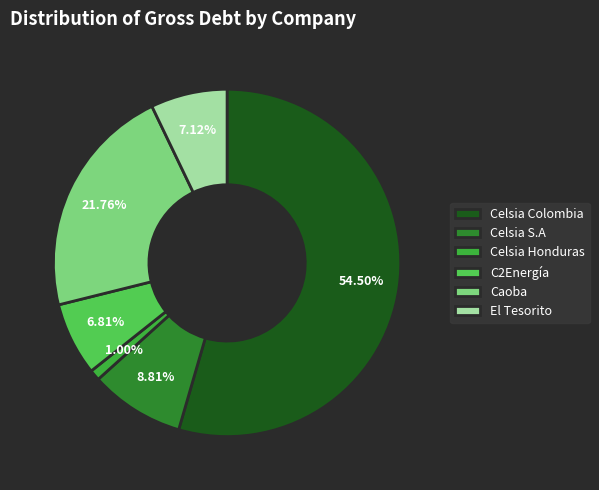

Between Caoba and Celsia Colombia, which is larger?

Celsia Colombia